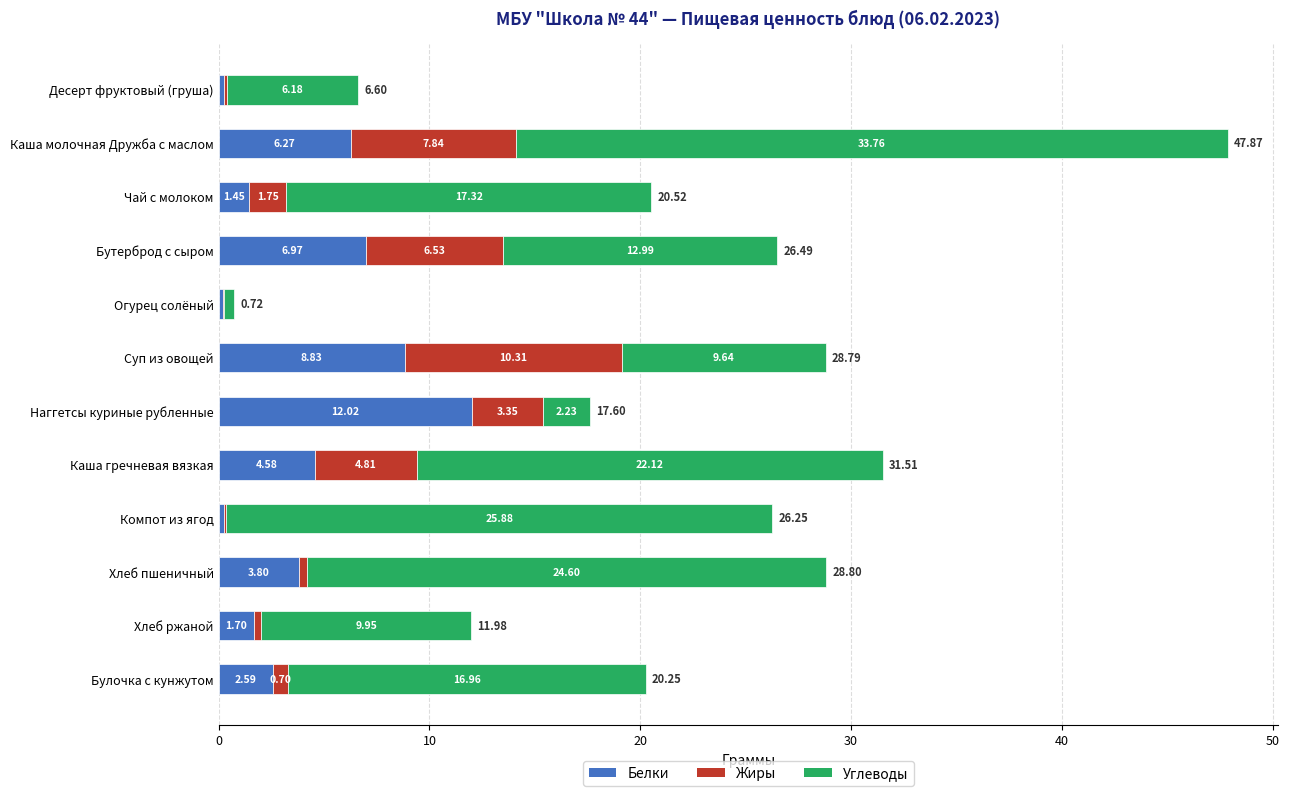

At which category is the sum across all series the highest?

Каша молочная Дружба с маслом